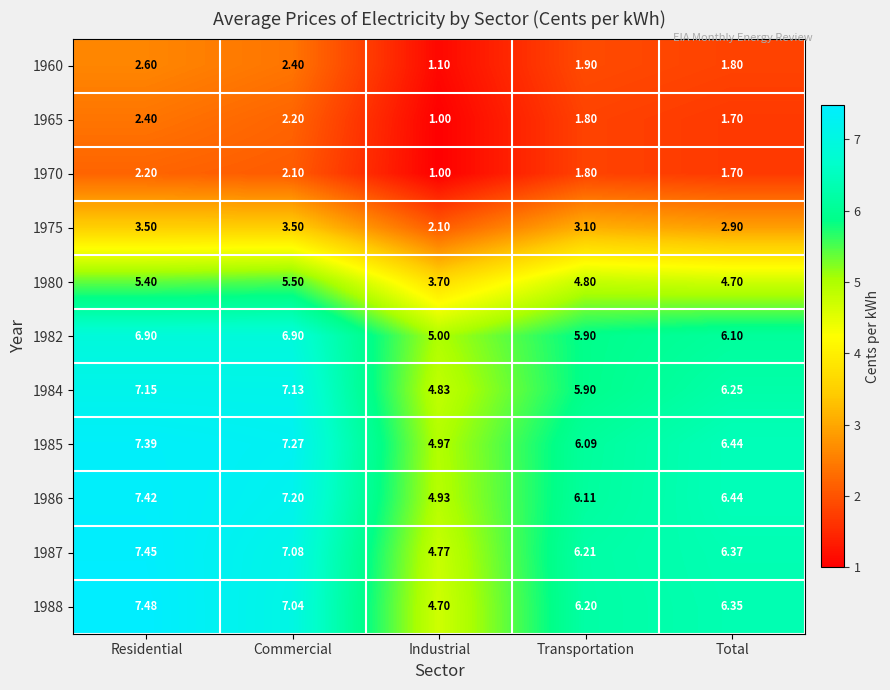

Which series has the widest spread of values?

1988